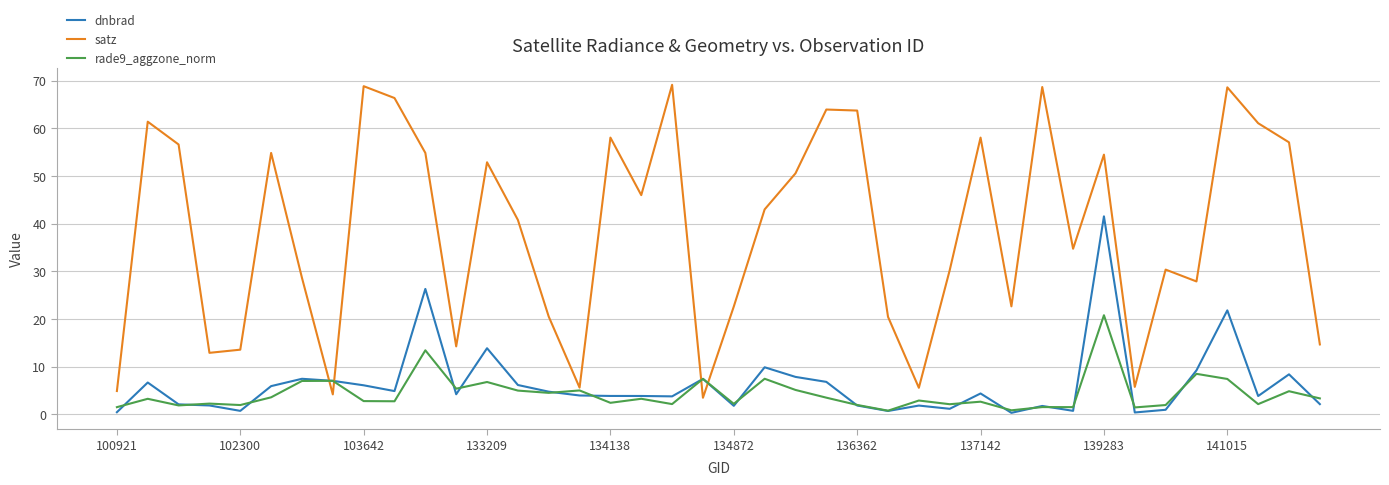

Which series has the widest spread of values?

satz